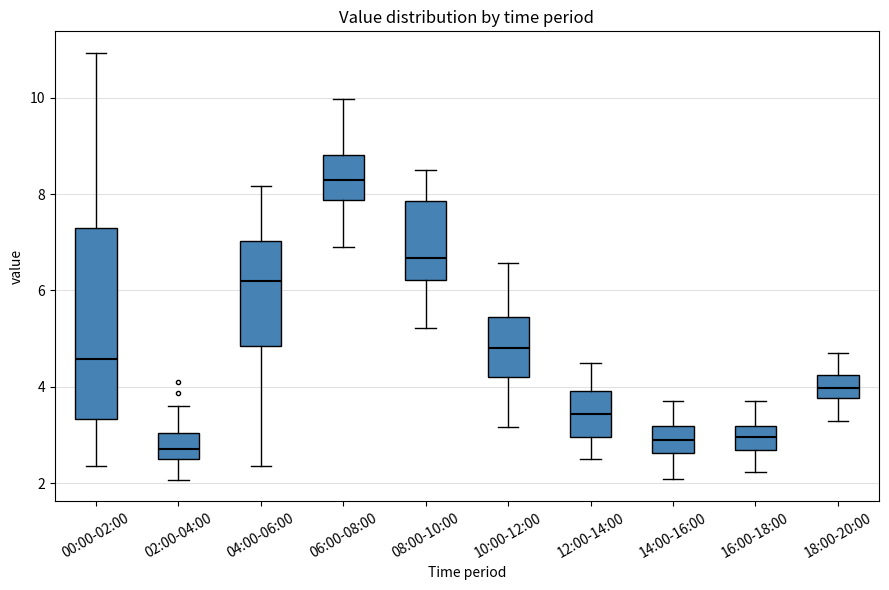

Where does the upper whisker of the box for 16:00-18:00 end on the y-axis? The values are not printed on the chart, so give them approximately, as read against the axis.

3.8